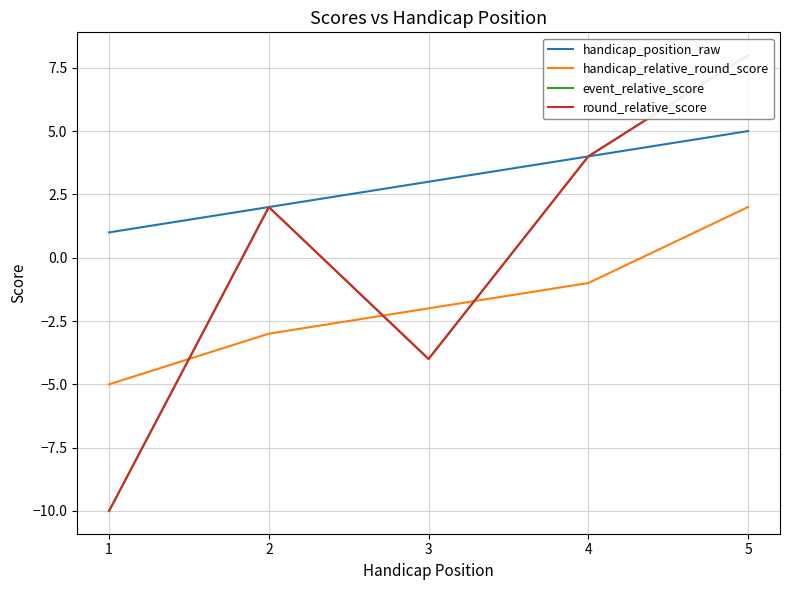

Is it true that round_relative_score equals -4 at 3?

True